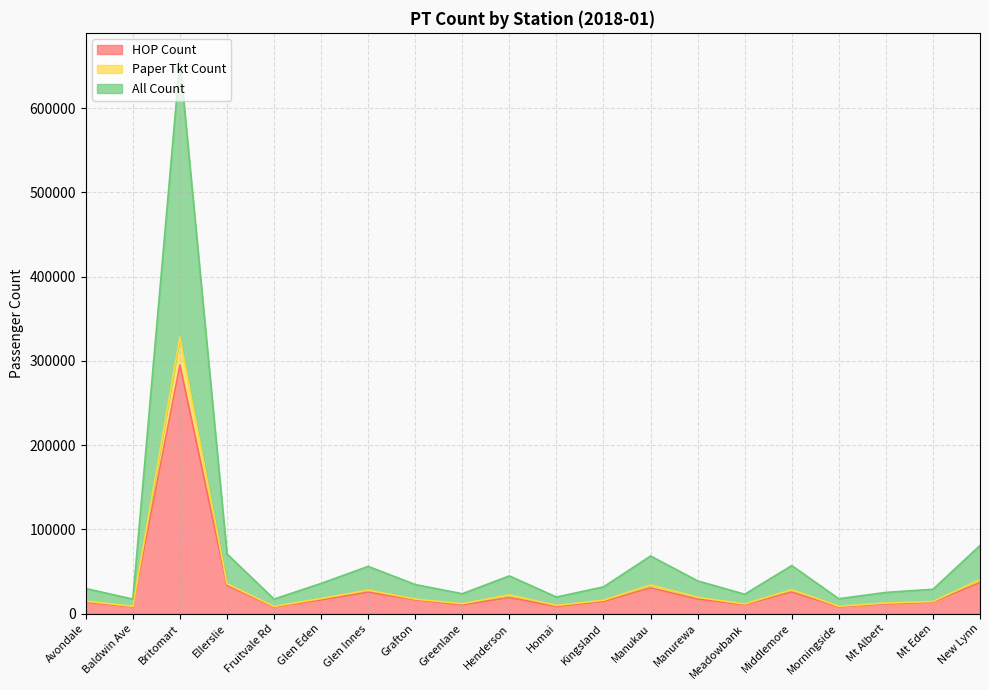

The value of HOP Count at Fruitvale Rd is 13625. True or false?

False